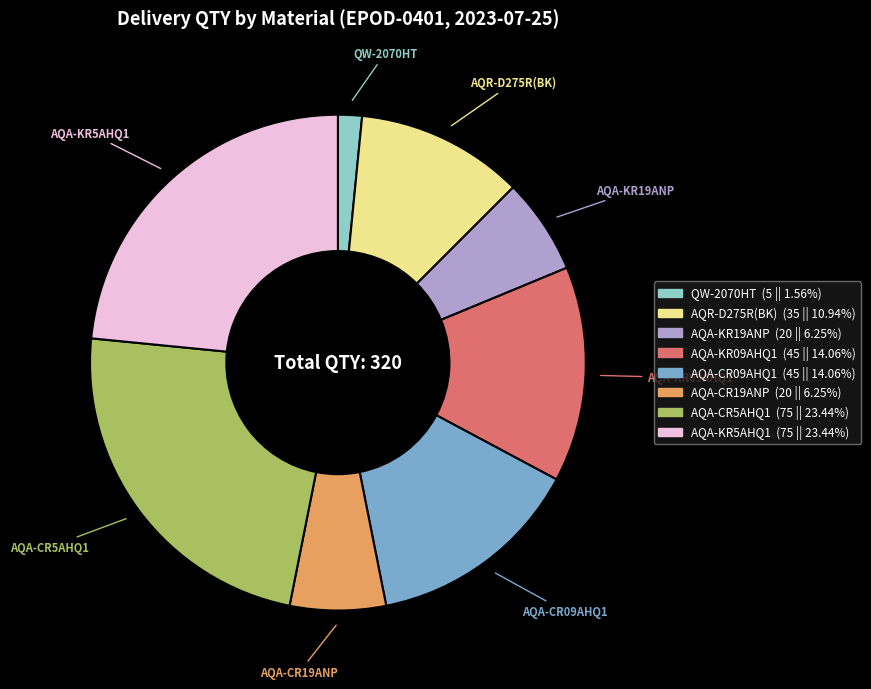

Which category has the smallest portion of the pie?

QW-2070HT